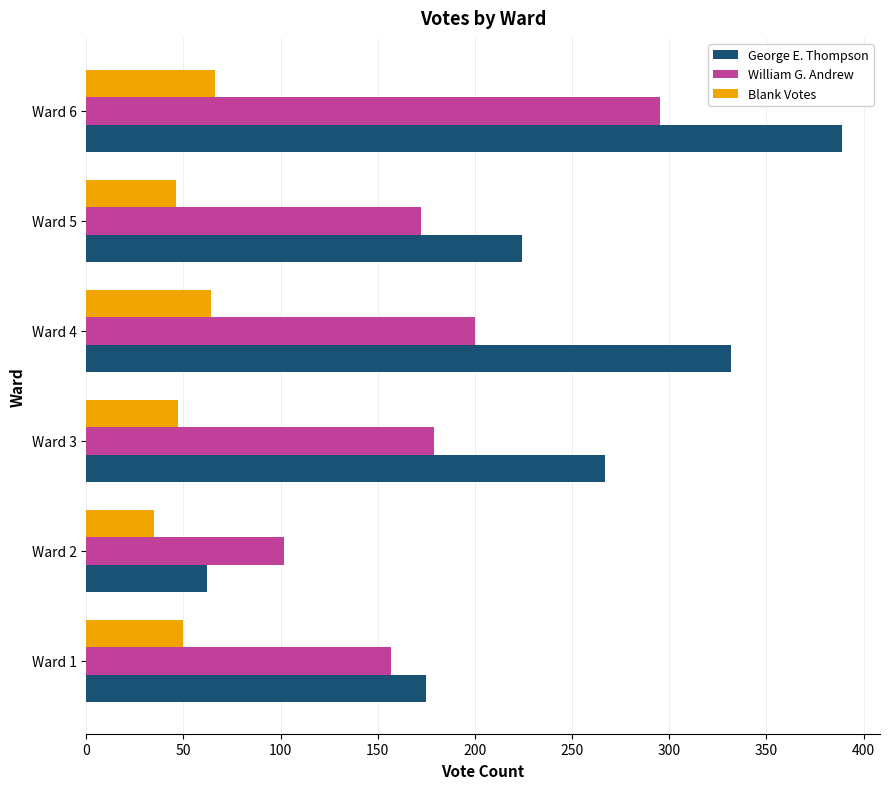

Which series has the widest spread of values?

George E. Thompson